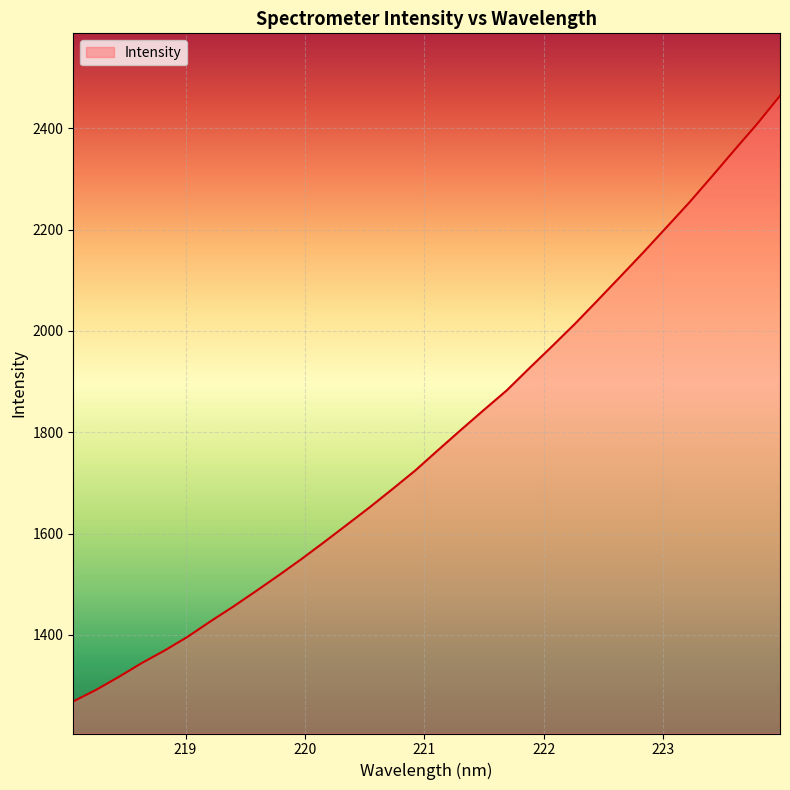

What is the smallest value displayed?

1268.7